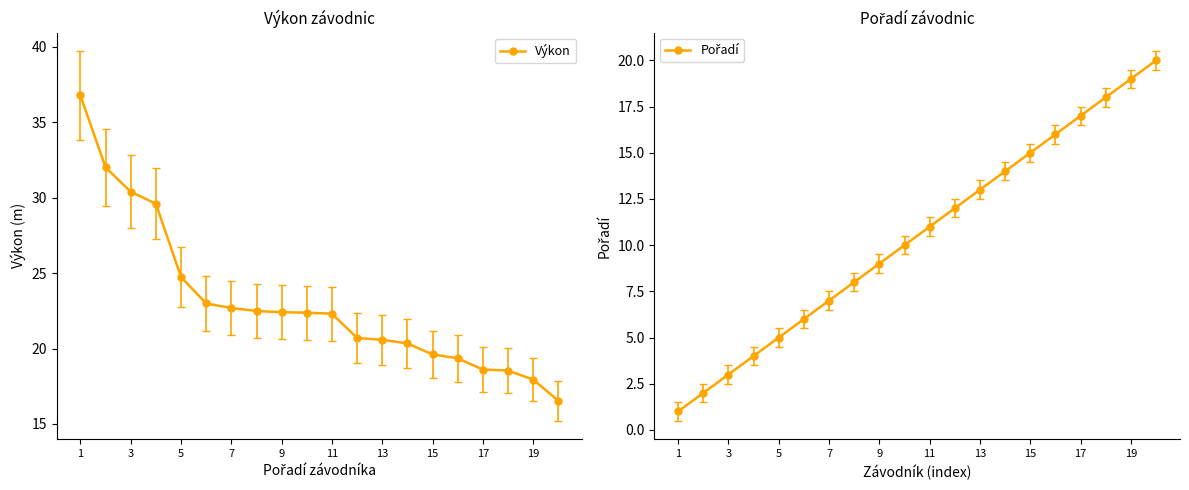

What is the highest value of the Výkon series?

36.8